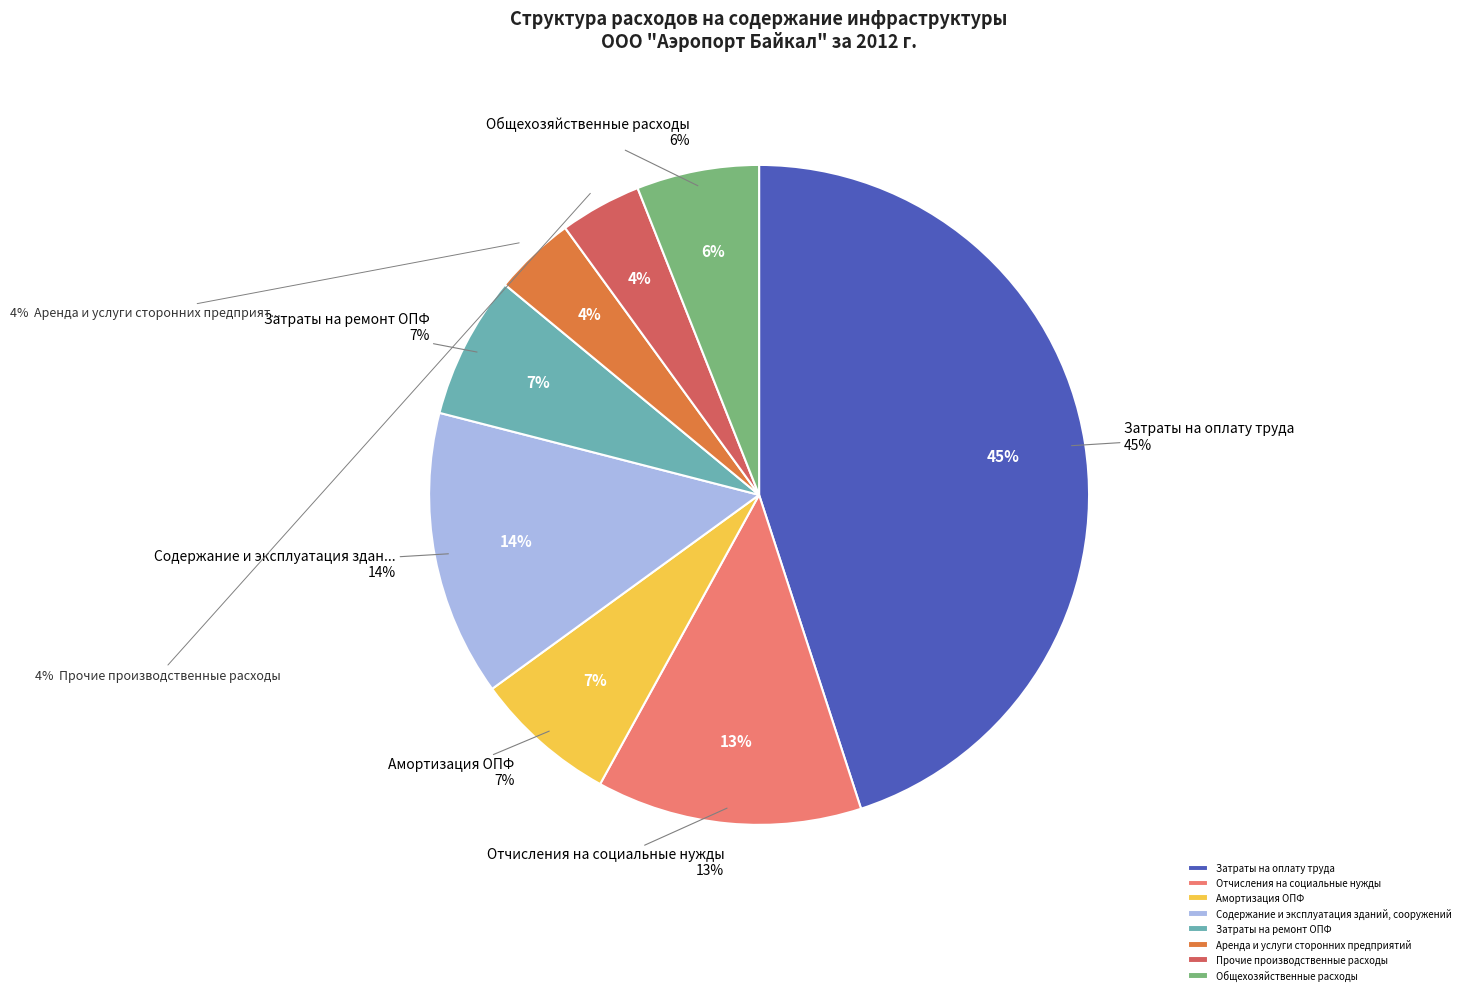

What percentage is the Общехозяйственные расходы slice, to the nearest percent?

6%